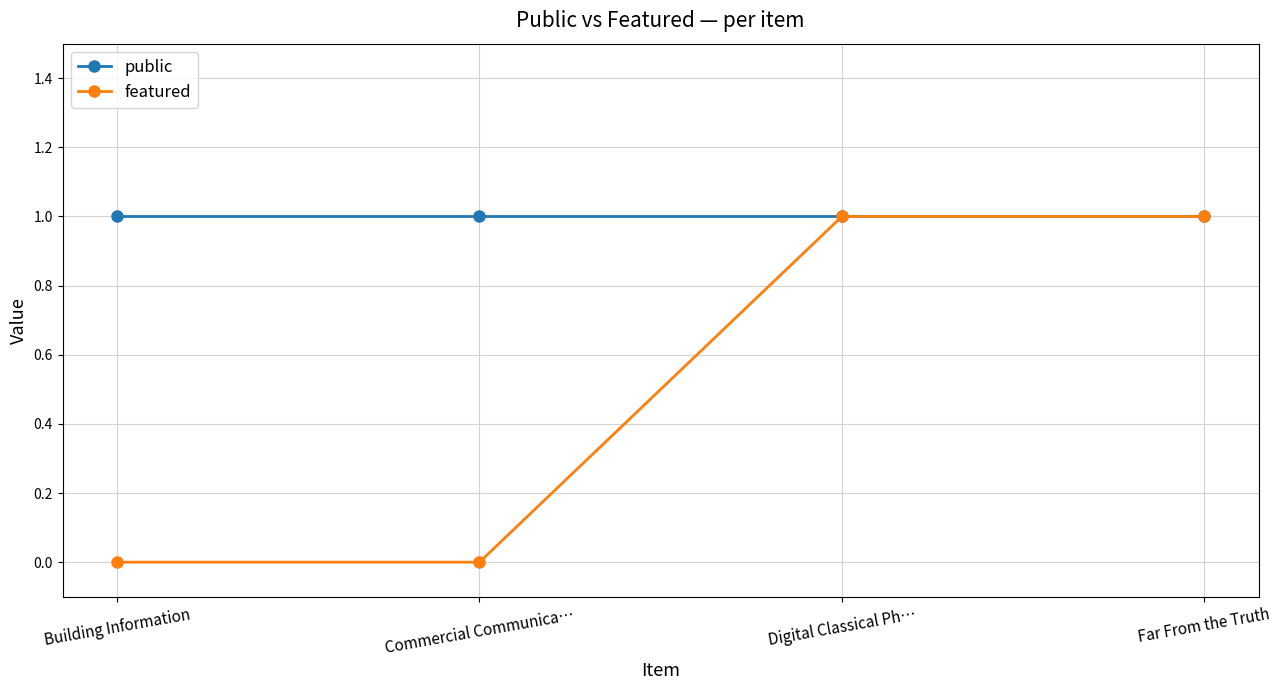

How many series are shown in this chart?

2